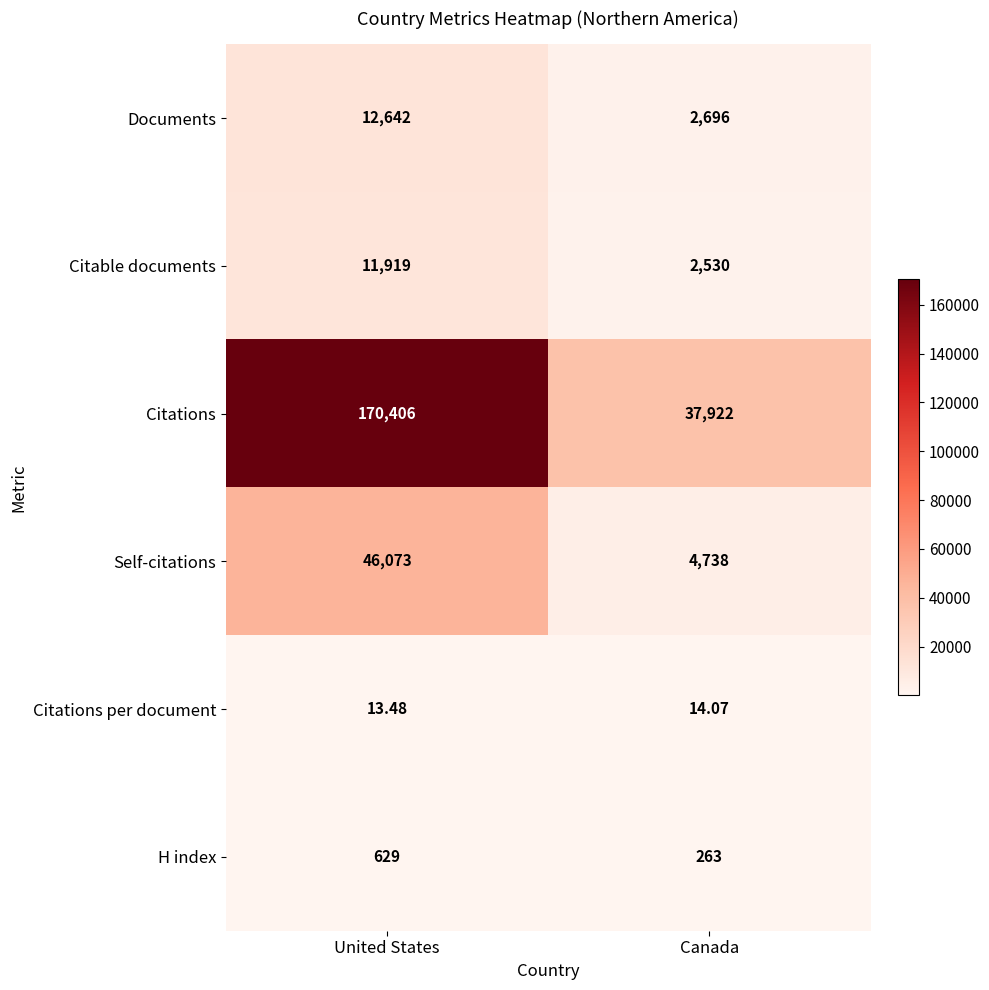

Which series has the largest range (max minus min)?

Citations